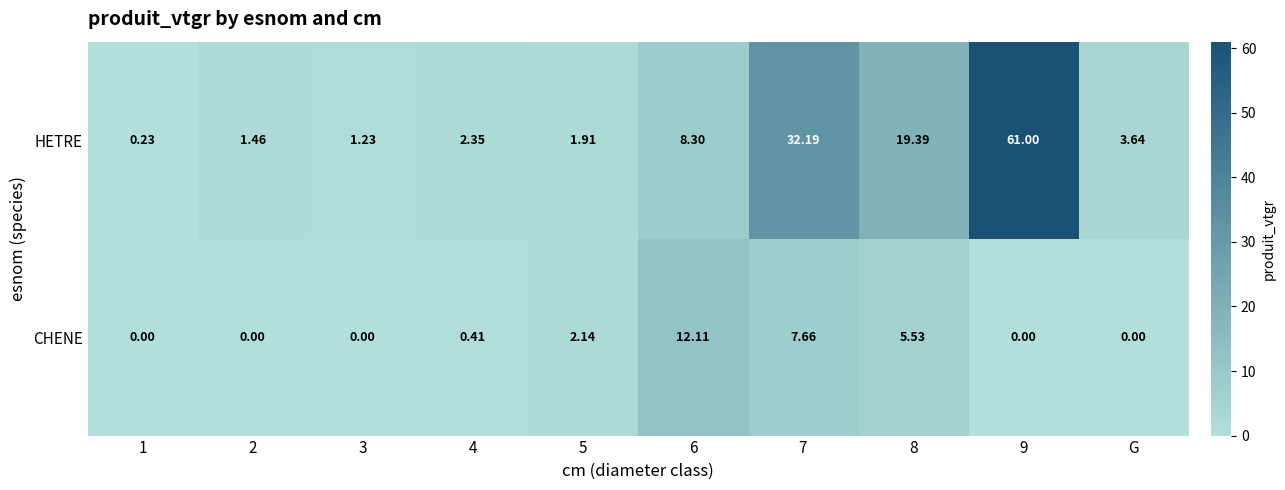

Which series has the largest total across all categories?

HETRE